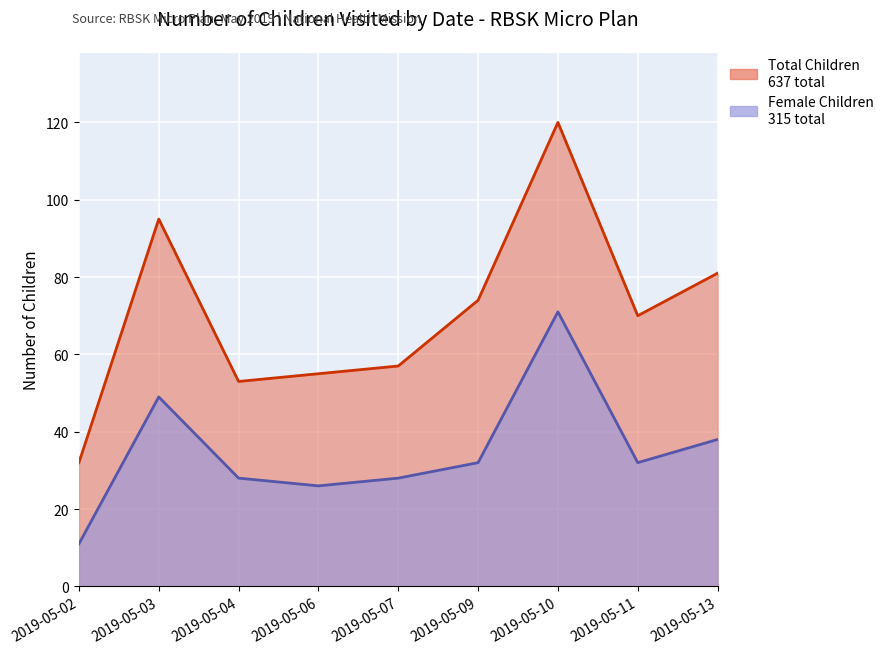

The Female Children series shows 44 at 2019-05-07. True or false?

False